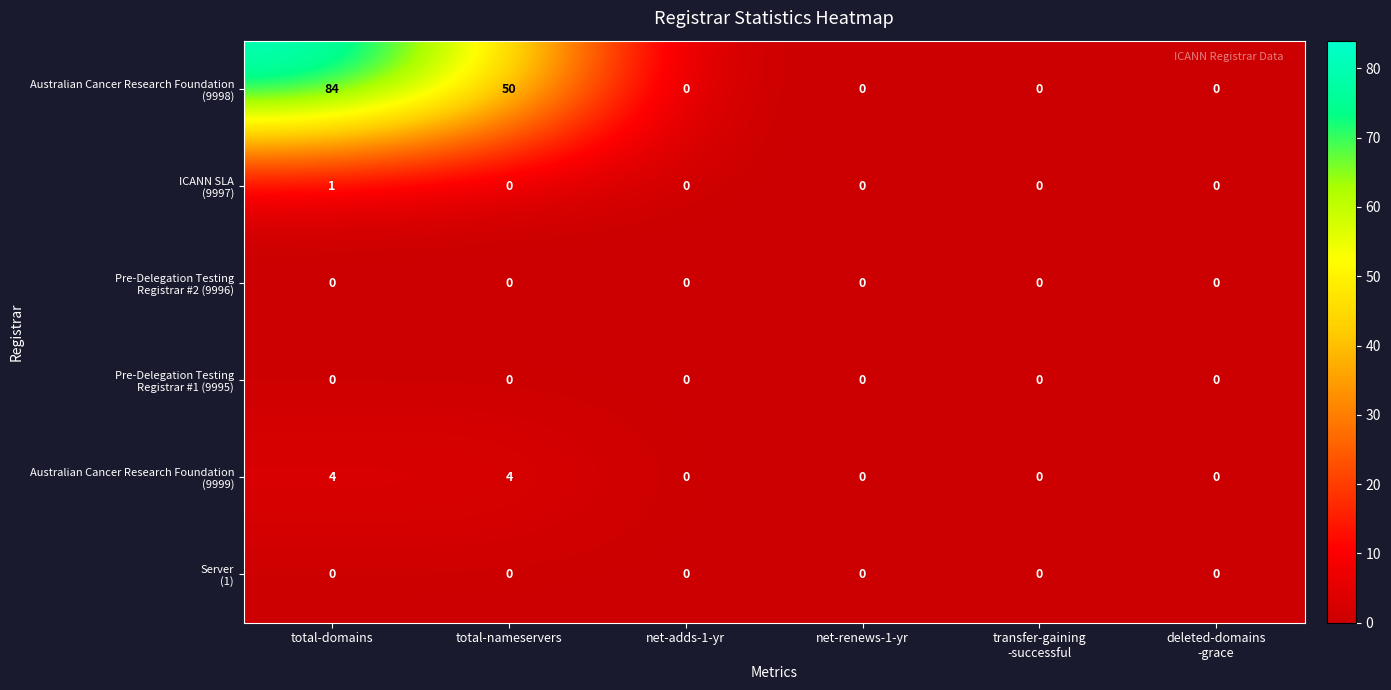

What is the difference between the highest and lowest values at total-domains?

84